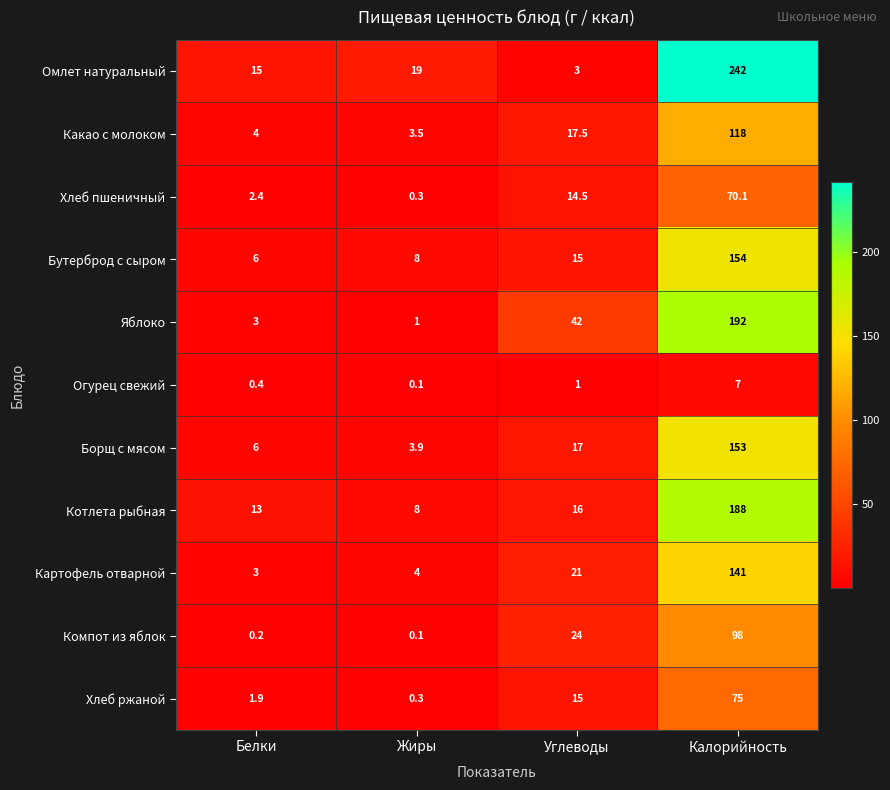

At how many categories does at least one series exceed 157?

1